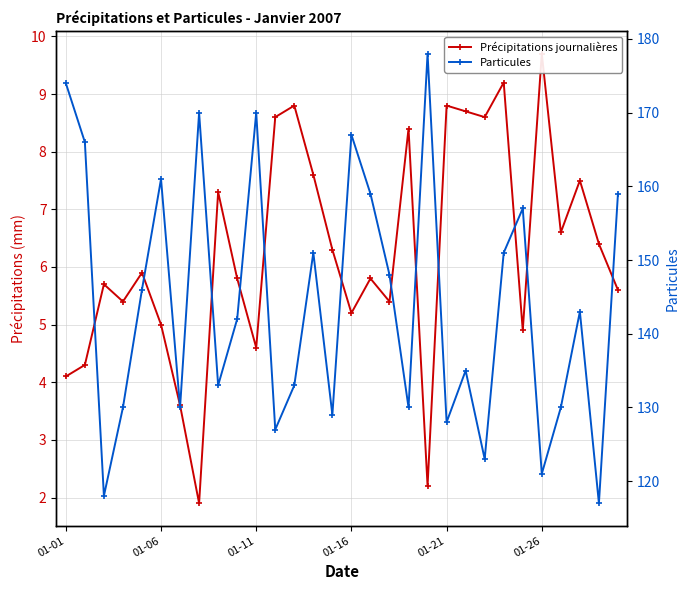

How many data points in Particules are above 143?

14